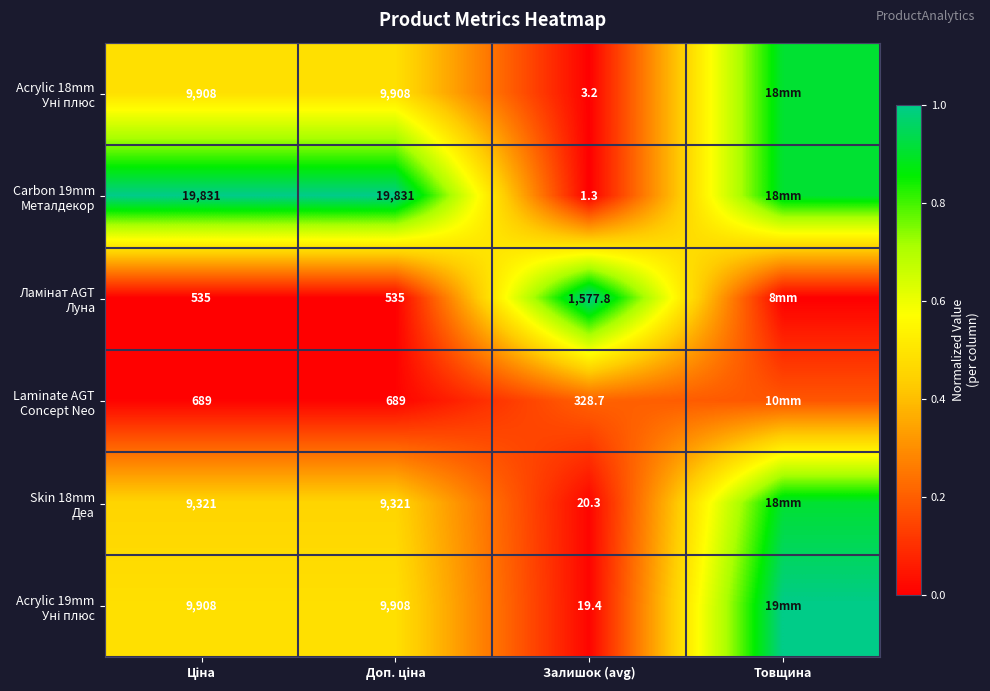

The value of Ламінат AGT Луна at Товщина is -0.7. True or false?

False